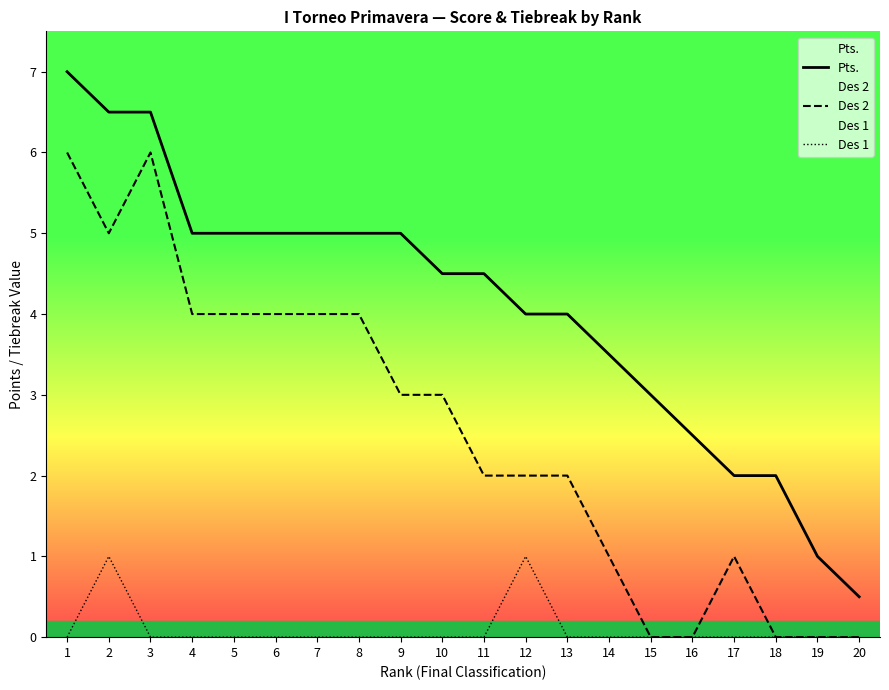

What are all the series names shown in the legend?

Pts., Des 2, Des 1